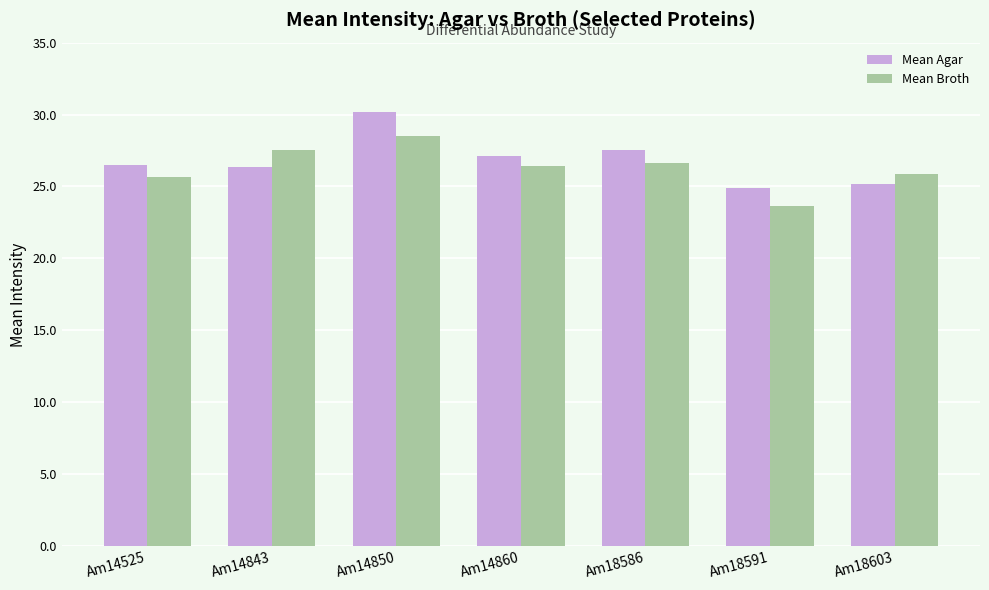

What is the value of the Mean Broth bar at the 5th from the left?

26.6